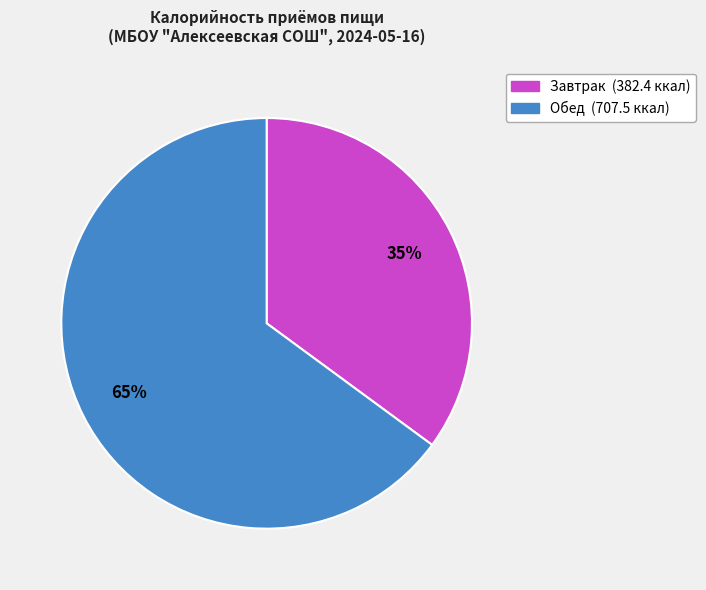

The Обед slice represents 75% of the pie. True or false?

False